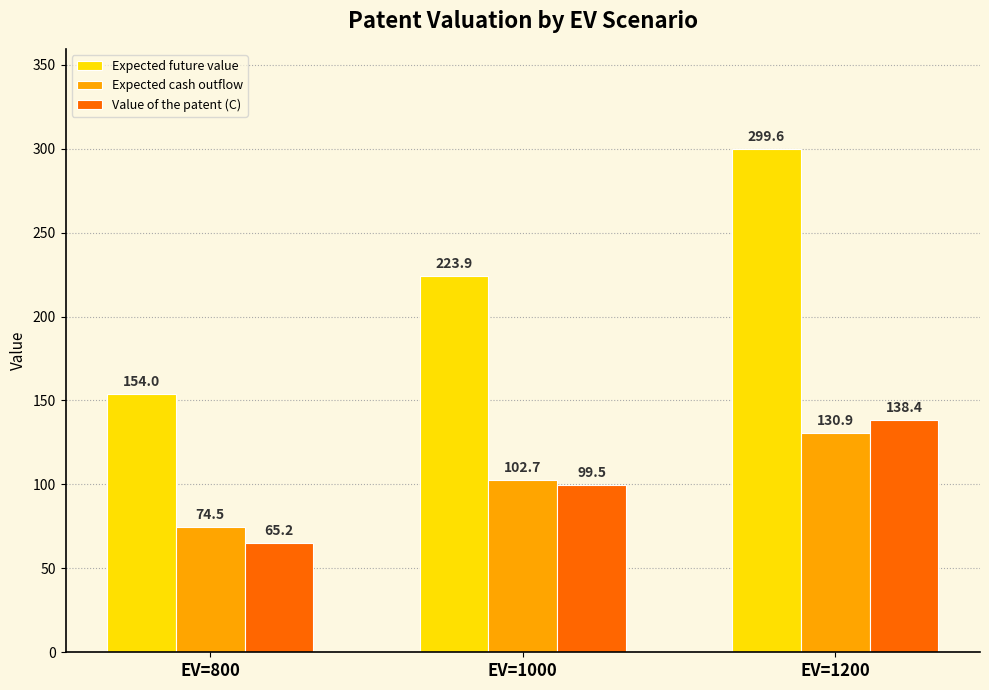

Is it true that Value of the patent (C) equals 65.2 at EV=800?

True